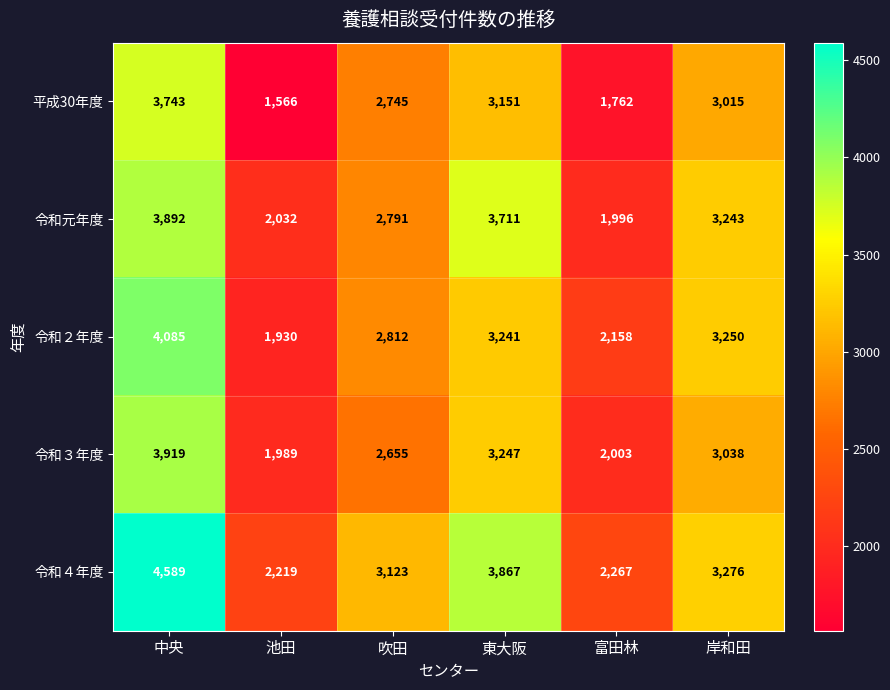

At which label is 令和３年度 closest to 2954?

岸和田